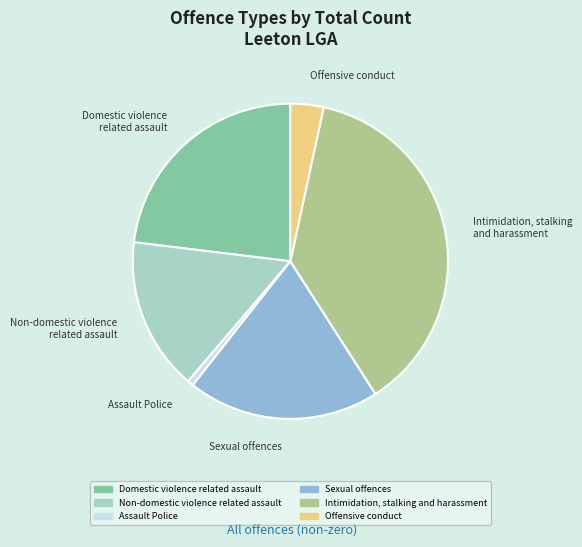

True or false: Intimidation, stalking and harassment accounts for 38% of the total.

True